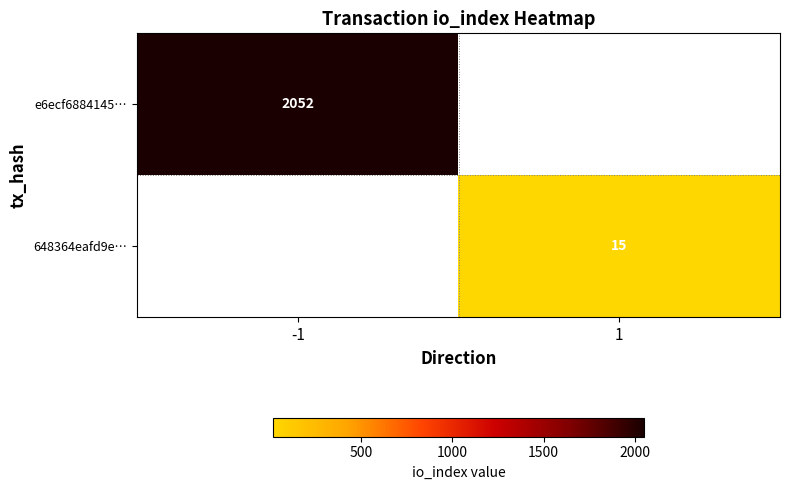

Is it true that 648364eafd9e… equals 6 at 1?

False